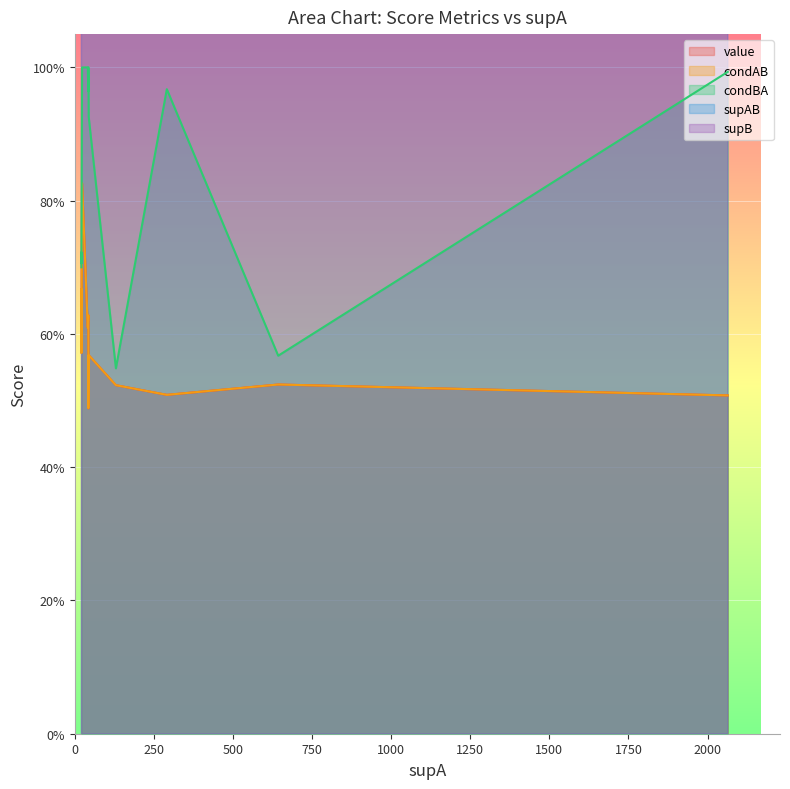

How many lines are shown in the chart?

5